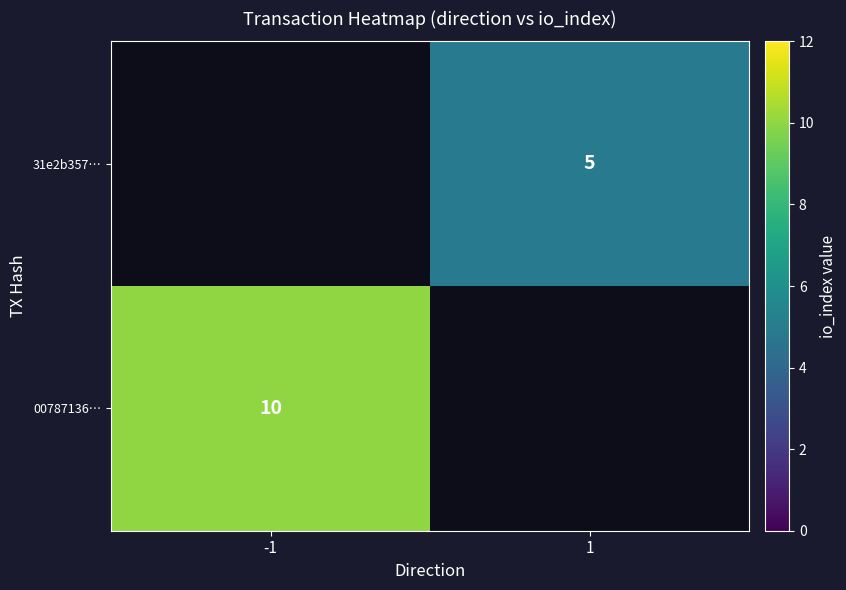

True or false: 00787136… has a value of 10 at -1.

True